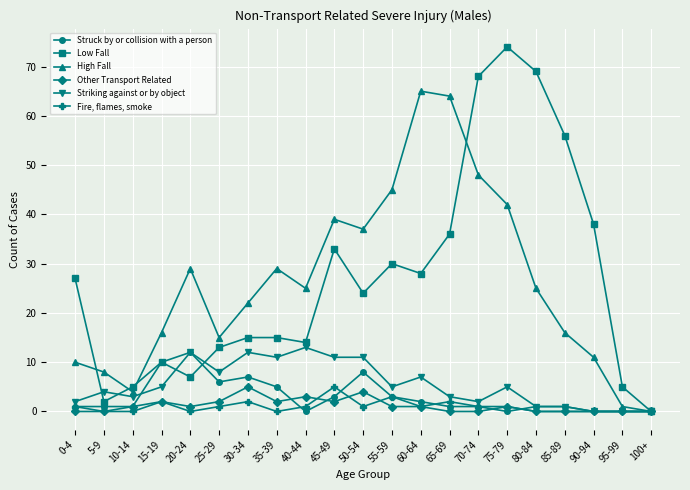

The value of Struck by or collision with a person at 100+ is 0. True or false?

True